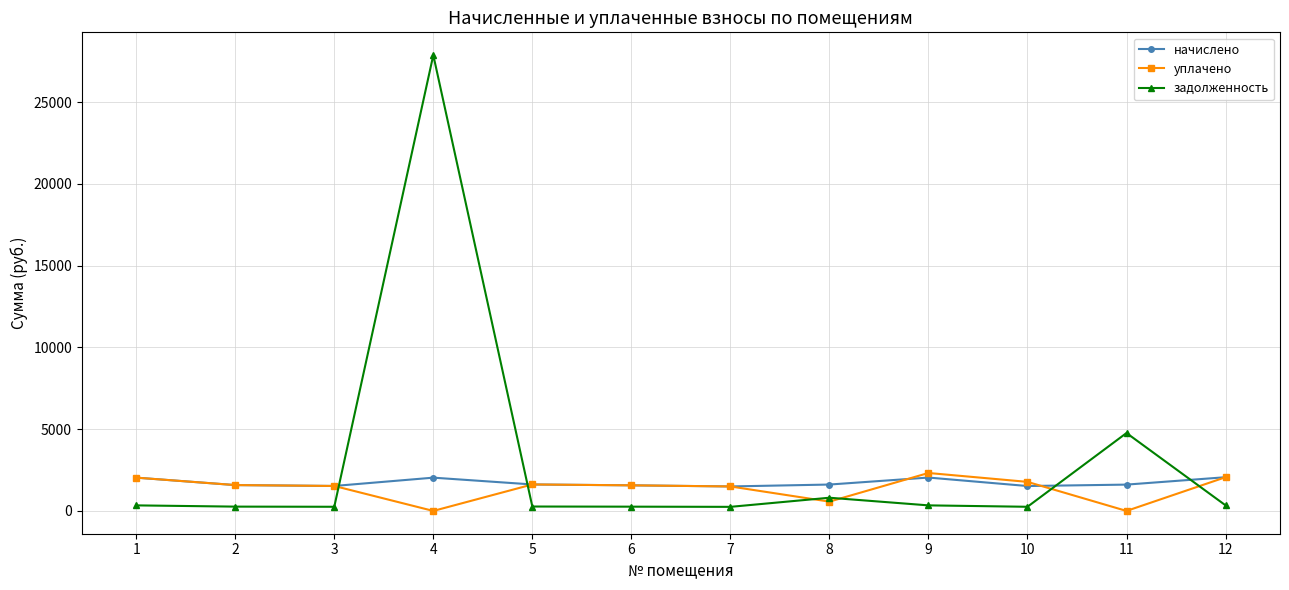

List the series in order of their overall mean, highest first.

задолженность, начислено, уплачено